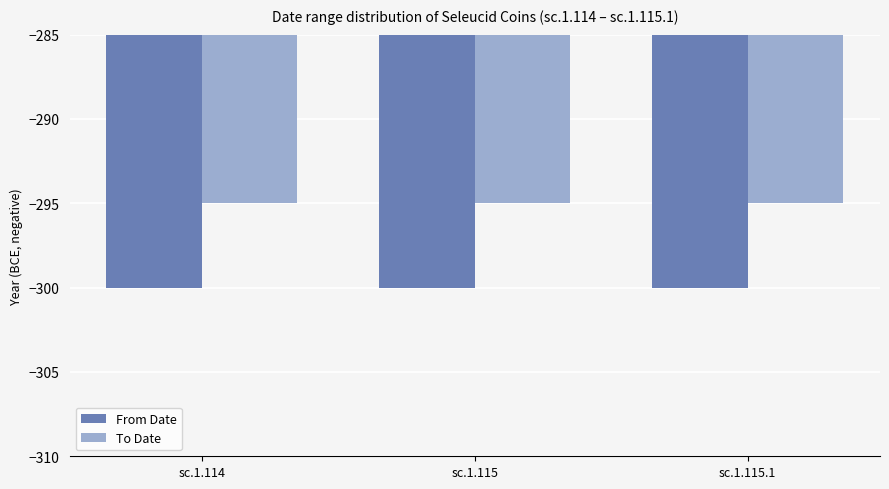

At how many categories does at least one series exceed -299?

3